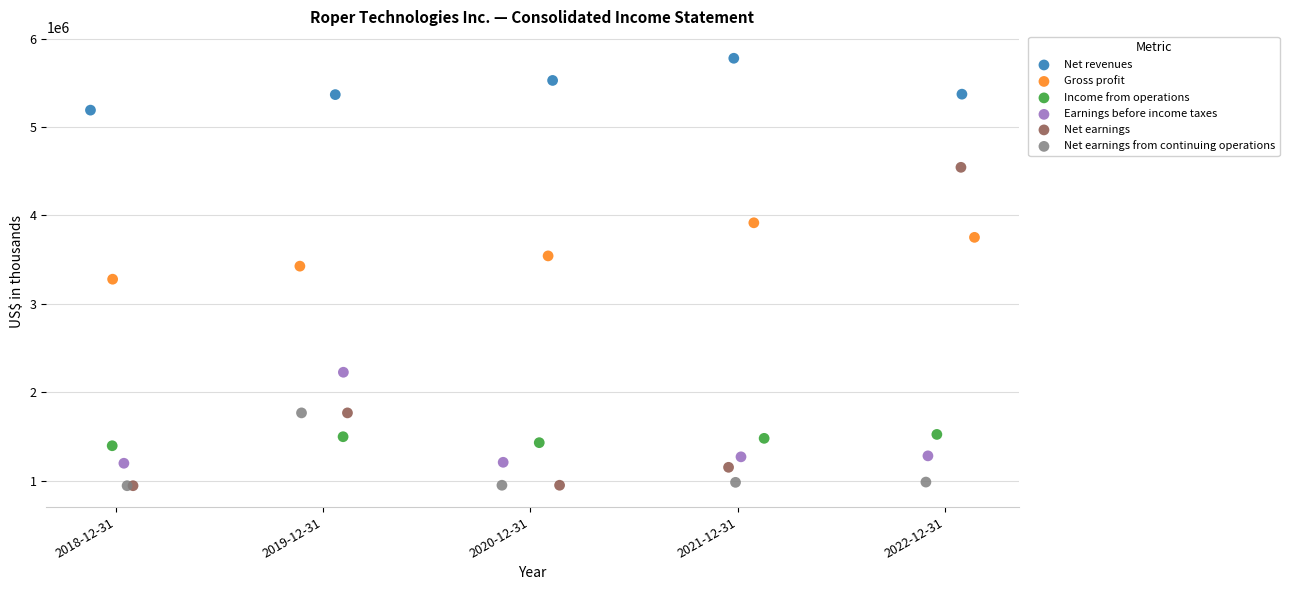

Which series has the widest spread of Y values?

Net earnings